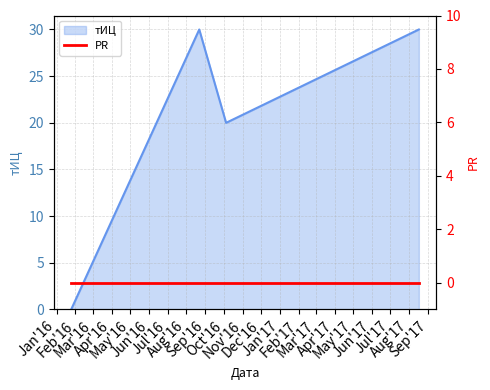

Reading left to right, extract all data points from this chart.

2016-01-25=0	2016-06-13=20	2016-08-22=30	2016-10-05=20	2017-08-17=30